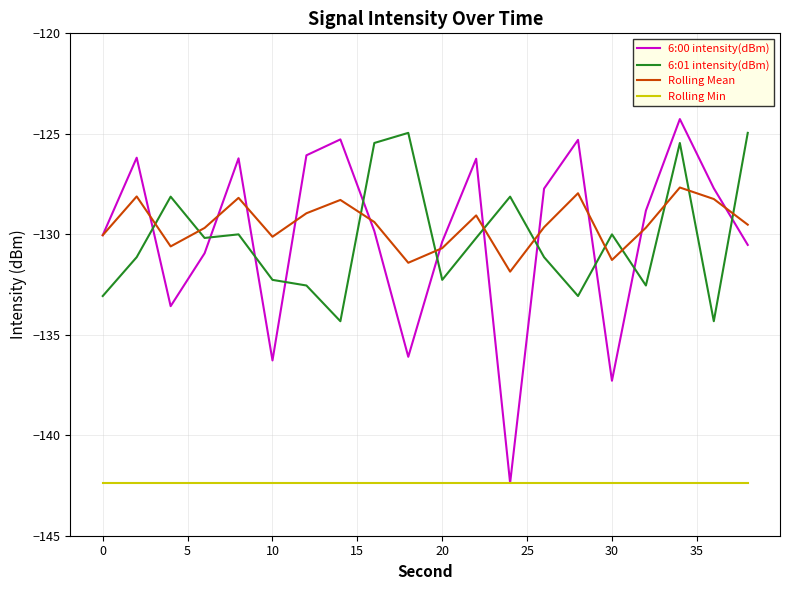

What is the average value of the Rolling Mean series?

-129.5